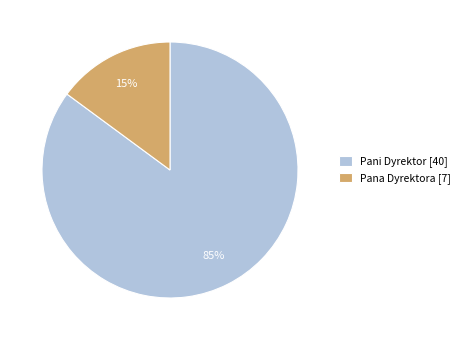

Is Pana Dyrektora the majority of the pie?

No